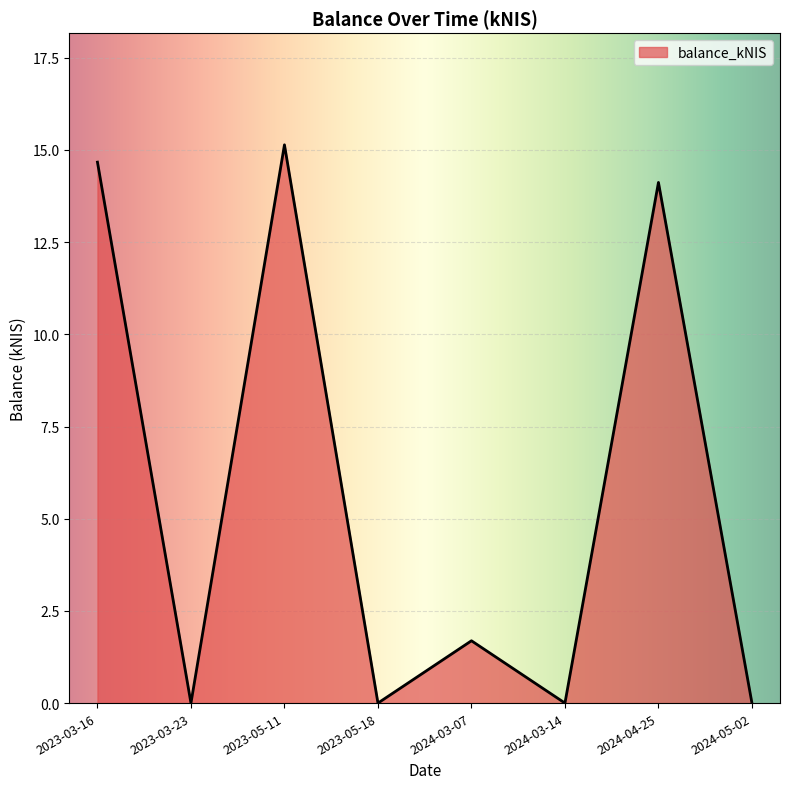

What is the difference between the maximum and second lowest values?

15.1